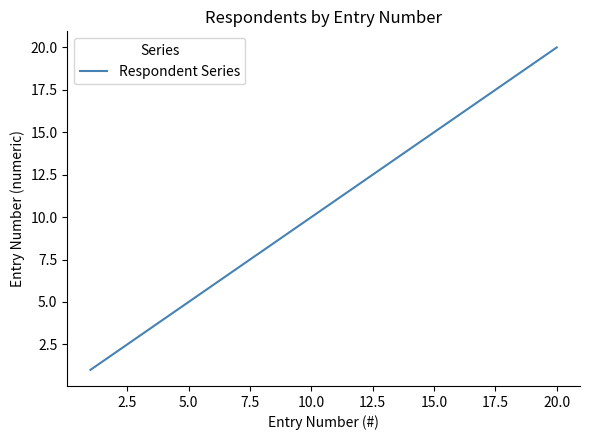

What is the greatest value displayed?

20